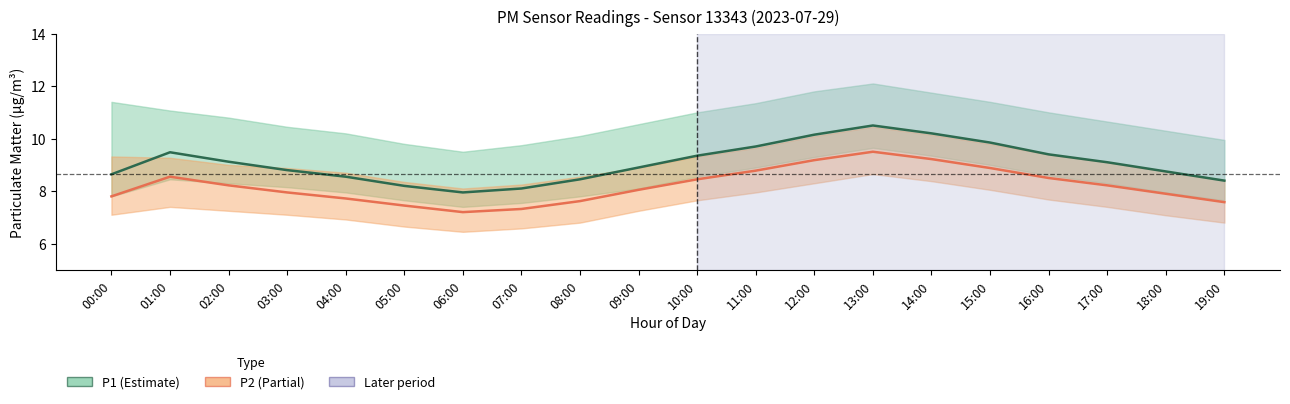

Where is P1 nearest to the value 9?

09:00